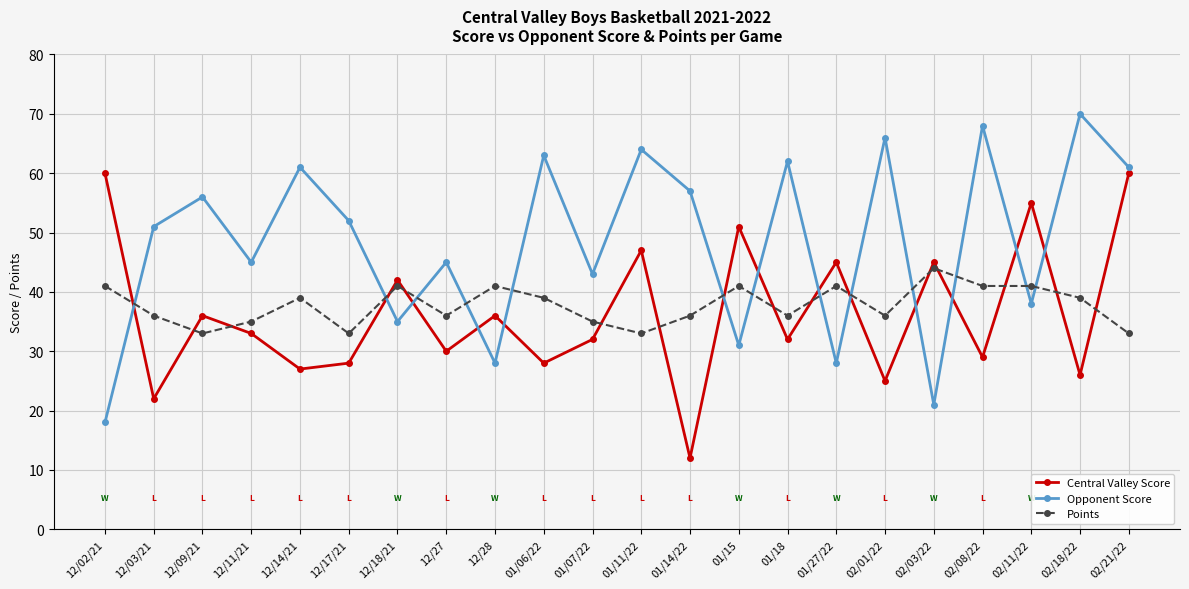

What is the label of the 13th point from the right?

01/06/22